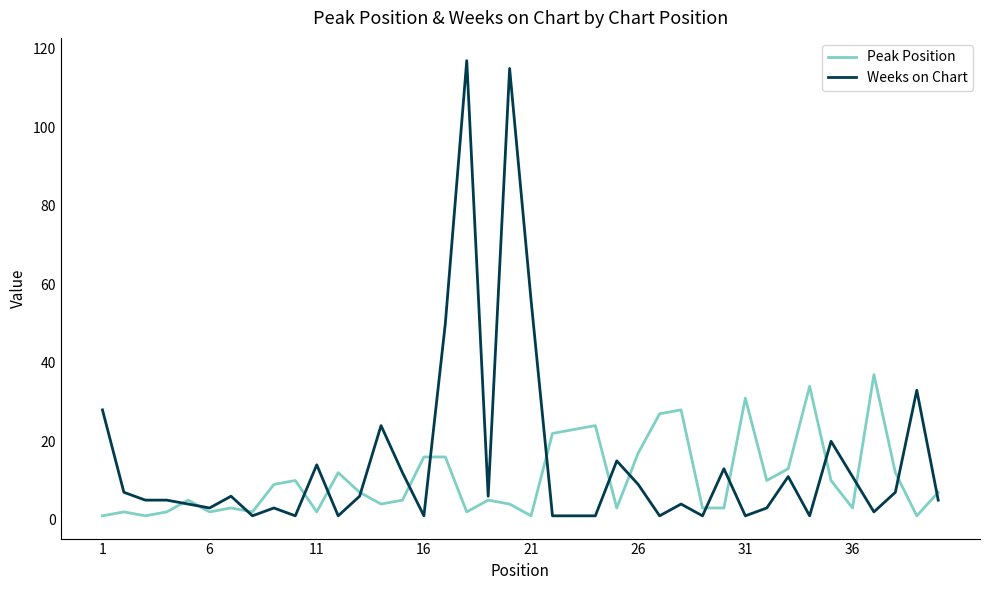

Count the number of data series in this chart.

2